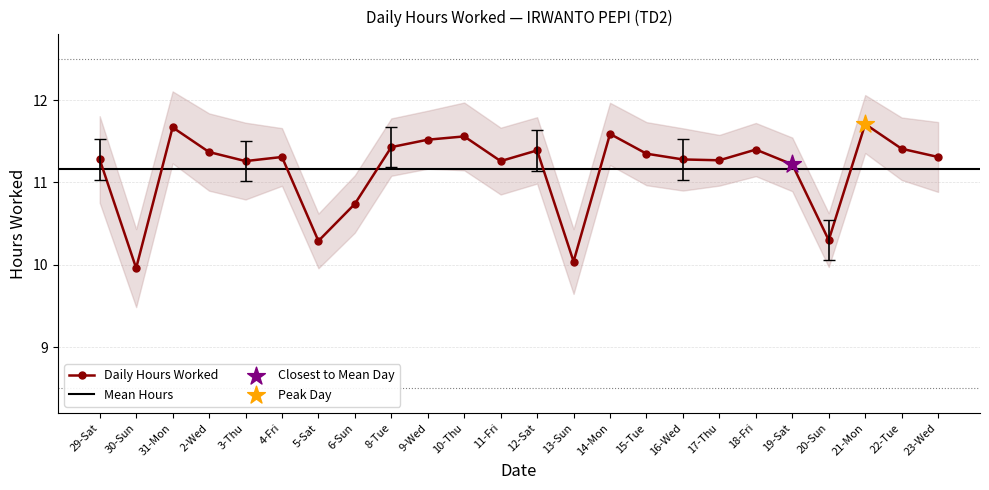

What is the change in value from 31-Mon to 22-Tue?

-0.3